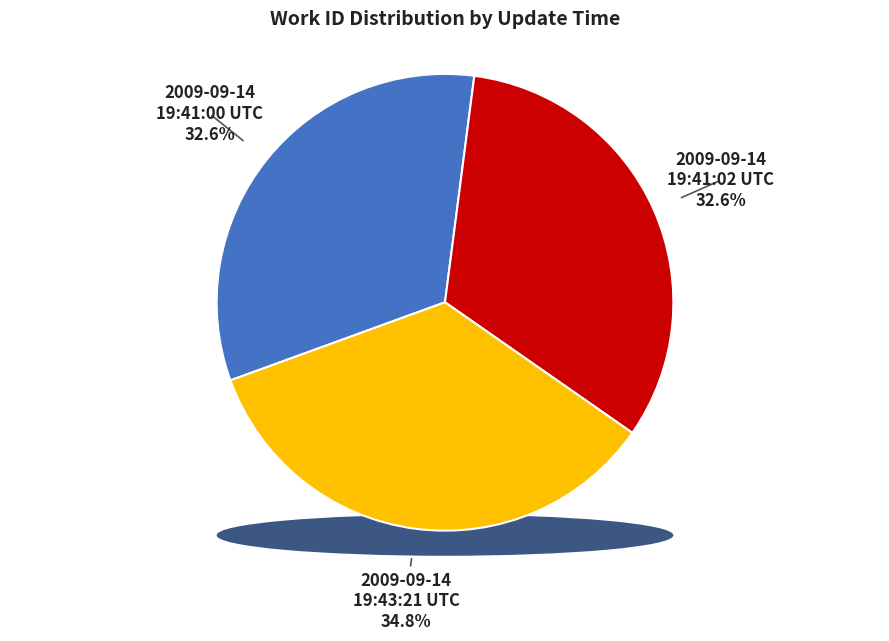

Combined, what portion of the pie is 2009-09-14 19:41:00 UTC and 2009-09-14 19:43:21 UTC?

67.4%